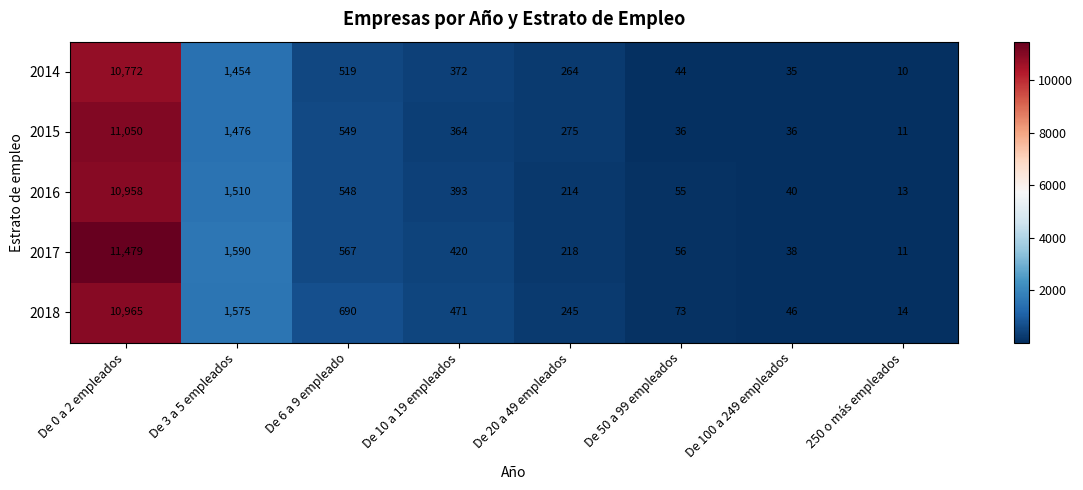

How many distinct data groups are displayed?

5